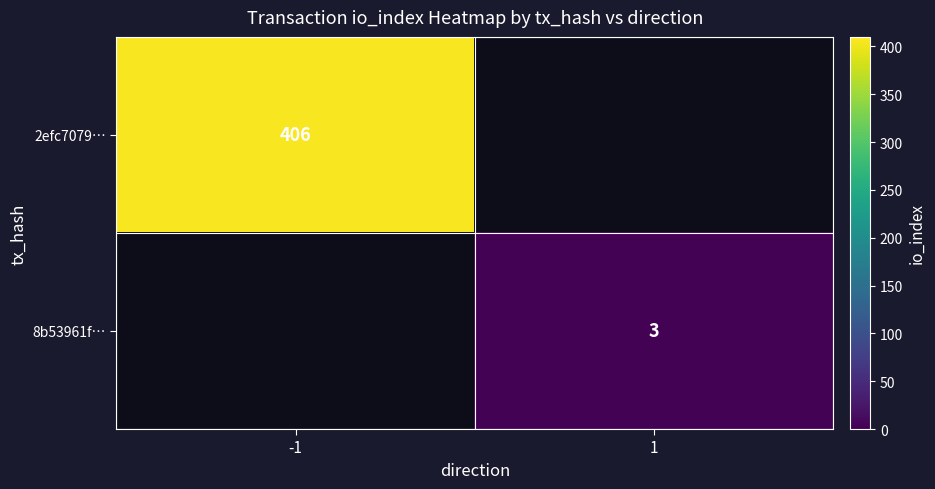

The value of 2efc7079… at -1 is 592. True or false?

False